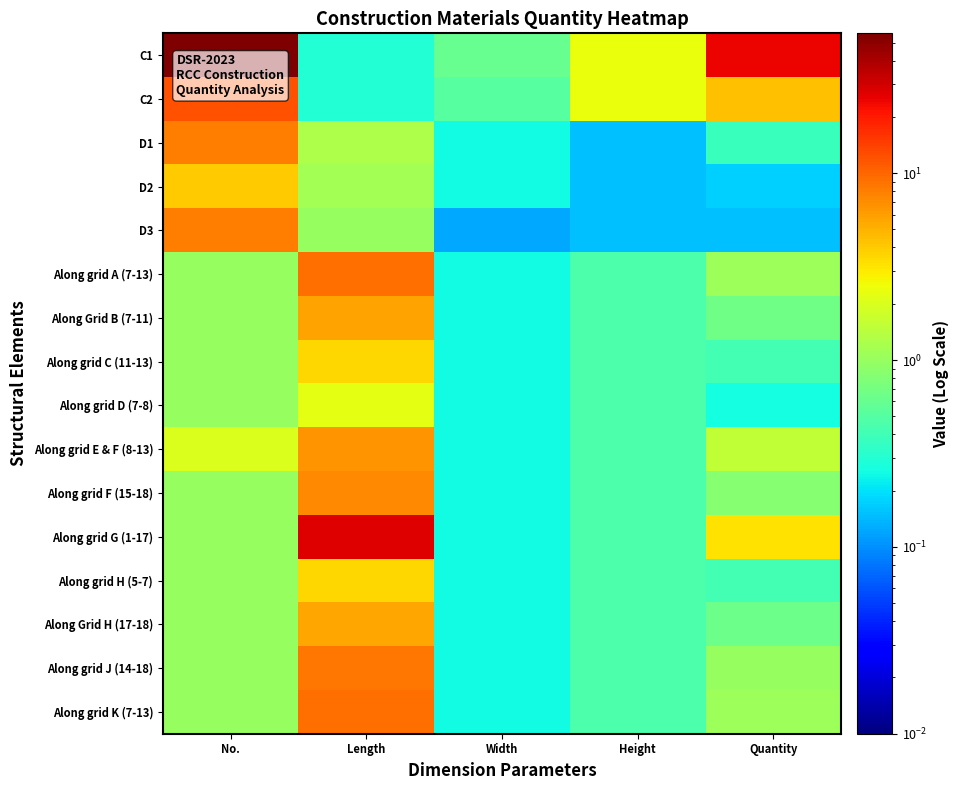

Reading left to right, list all the values displayed in this chart.

C1: No.=56.0	Length=0.3	Width=0.6	Height=2.4	Quantity=24.2
C2: No.=12.0	Length=0.3	Width=0.5	Height=2.4	Quantity=4.3
D1: No.=8.0	Length=1.2	Width=0.2	Height=0.1	Quantity=0.4
D2: No.=4.0	Length=1.1	Width=0.2	Height=0.1	Quantity=0.2
D3: No.=8.0	Length=1.0	Width=0.1	Height=0.1	Quantity=0.1
Along grid A (7-13): No.=1.0	Length=9.3	Width=0.2	Height=0.5	Quantity=1.1
Along Grid B (7-11): No.=1.0	Length=5.8	Width=0.2	Height=0.5	Quantity=0.7
Along grid C (11-13): No.=1.0	Length=3.6	Width=0.2	Height=0.5	Quantity=0.4
Along grid D (7-8): No.=1.0	Length=2.2	Width=0.2	Height=0.5	Quantity=0.3
Along grid E & F (8-13): No.=2.0	Length=6.6	Width=0.2	Height=0.5	Quantity=1.5
Along grid F (15-18): No.=1.0	Length=7.3	Width=0.2	Height=0.5	Quantity=0.9
Along grid G (1-17): No.=1.0	Length=27.5	Width=0.2	Height=0.5	Quantity=3.2
Along grid H (5-7): No.=1.0	Length=3.5	Width=0.2	Height=0.5	Quantity=0.4
Along Grid H (17-18): No.=1.0	Length=5.5	Width=0.2	Height=0.5	Quantity=0.6
Along grid J (14-18): No.=1.0	Length=8.7	Width=0.2	Height=0.5	Quantity=1.0
Along grid K (7-13): No.=1.0	Length=9.1	Width=0.2	Height=0.5	Quantity=1.1